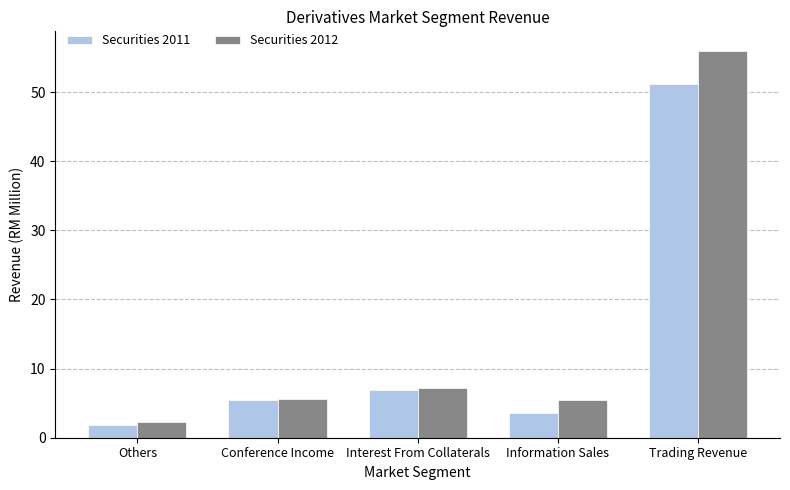

What is the difference between the highest and lowest values at Conference Income?

0.2